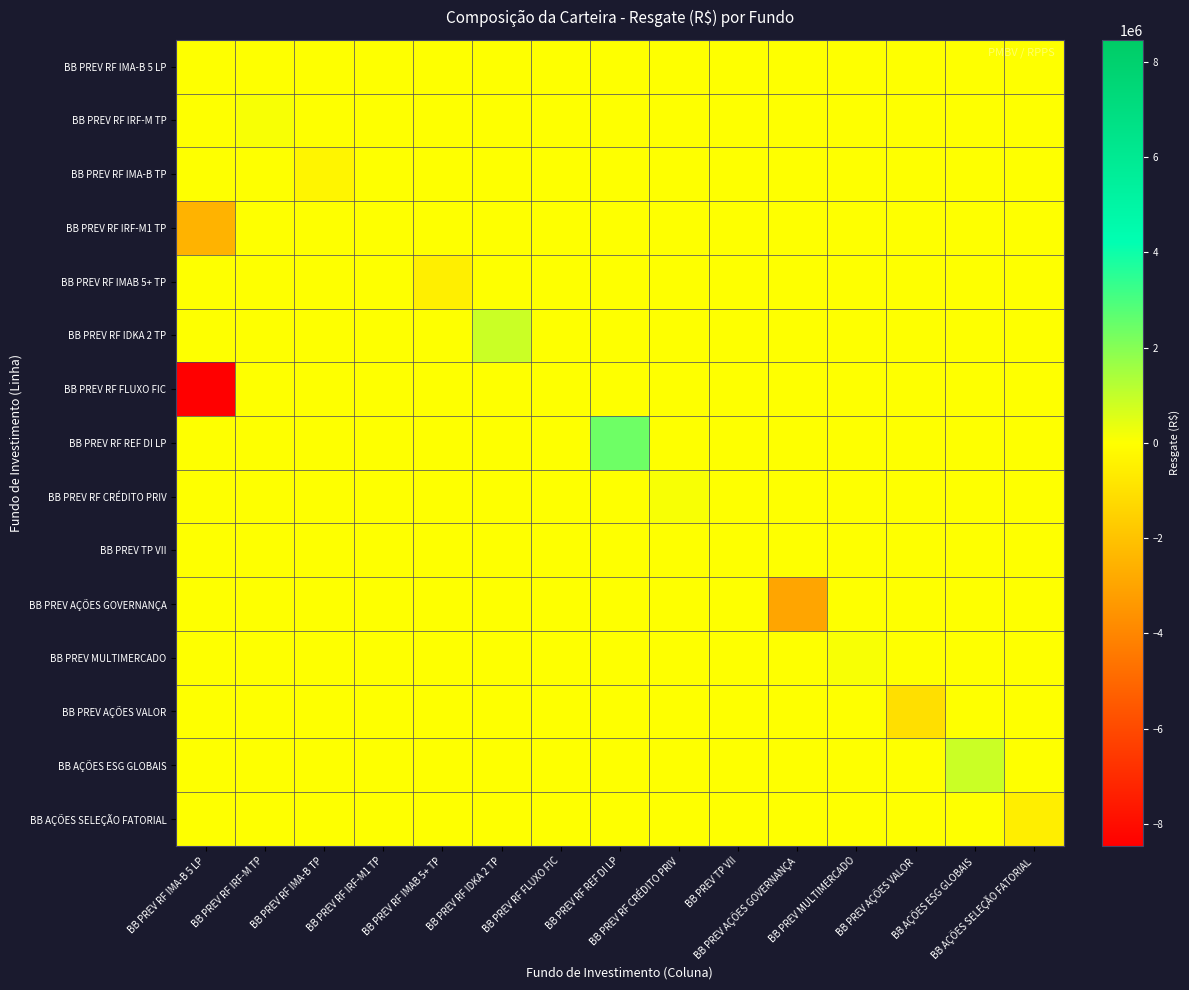

How many distinct data groups are displayed?

15